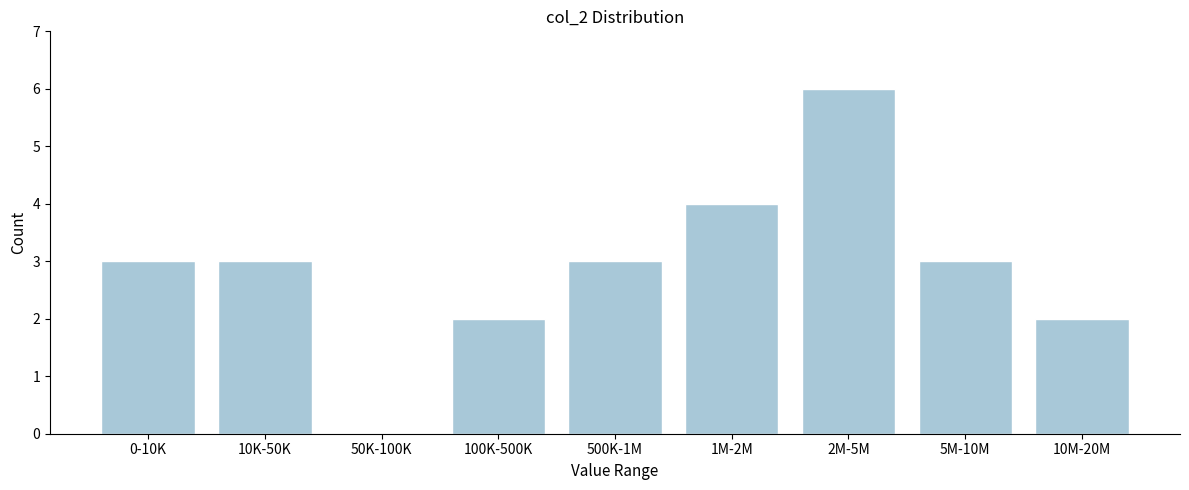

Reading left to right, transcribe all the data shown in this chart.

0-10K=3	10K-50K=3	50K-100K=0	100K-500K=2	500K-1M=3	1M-2M=4	2M-5M=6	5M-10M=3	10M-20M=2